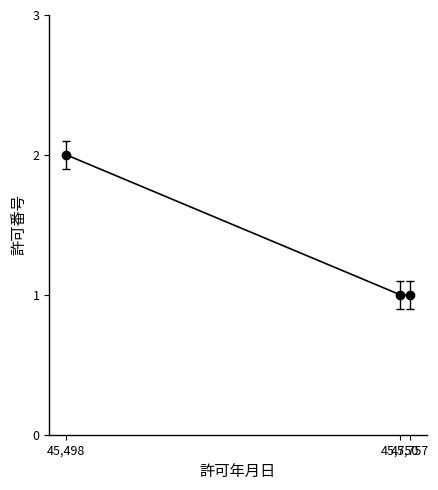

How many lines are shown in the chart?

1